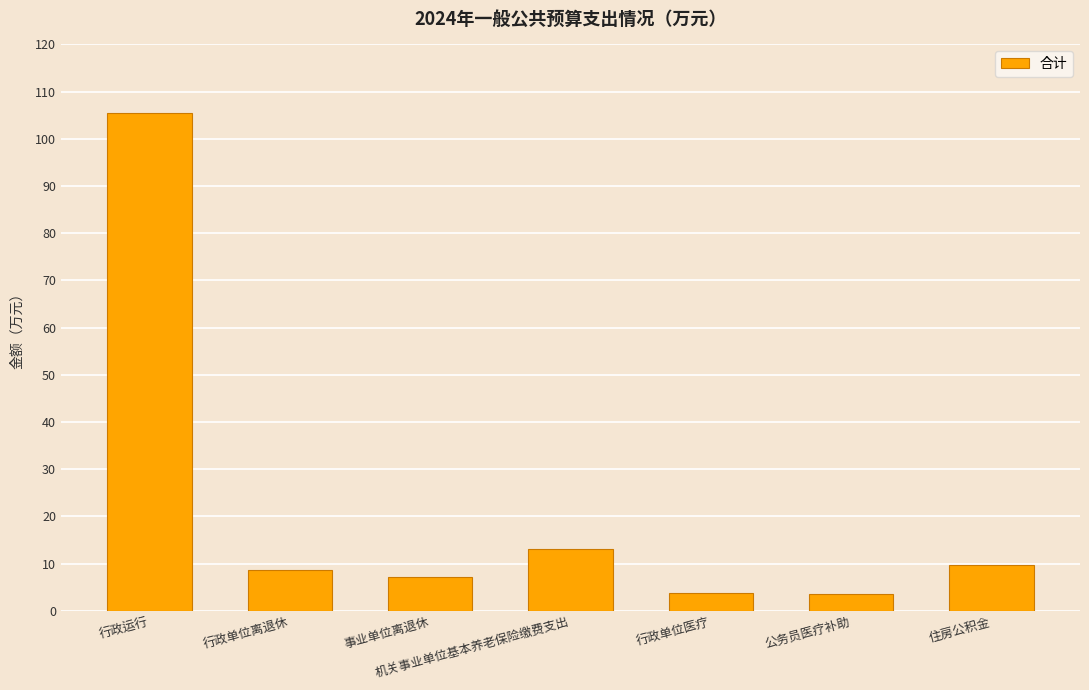

What is the greatest value displayed?

105.5